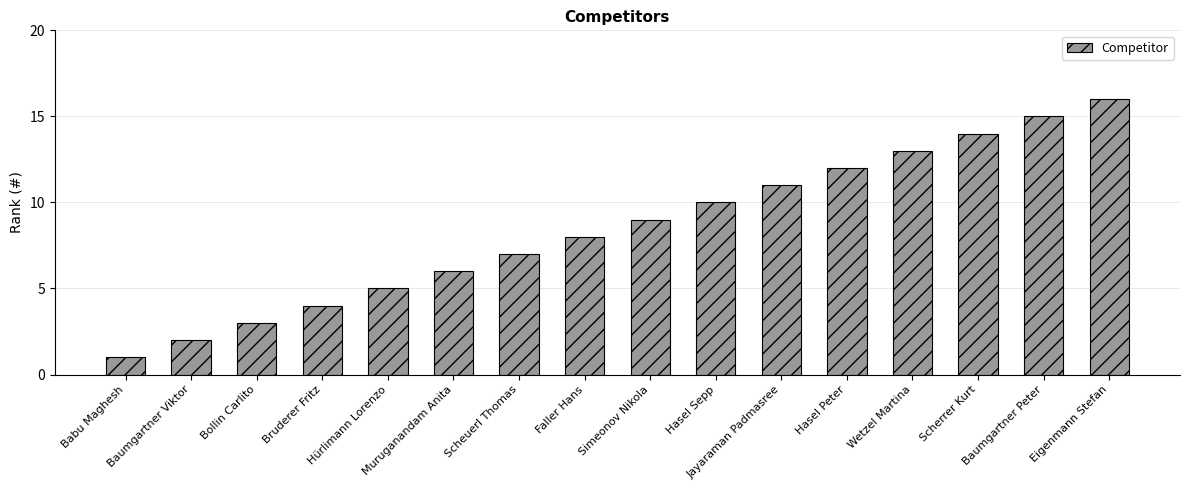

What position from the right is Scherrer Kurt?

3